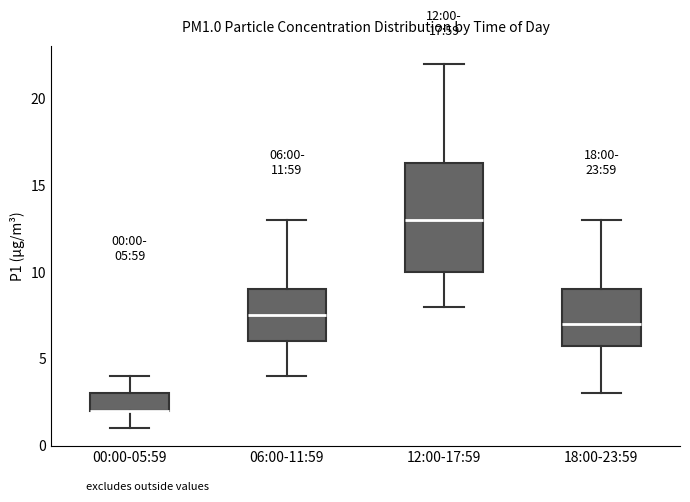

Comparing the boxes themselves (not the whiskers), which one is the tallest?

12:00-17:59